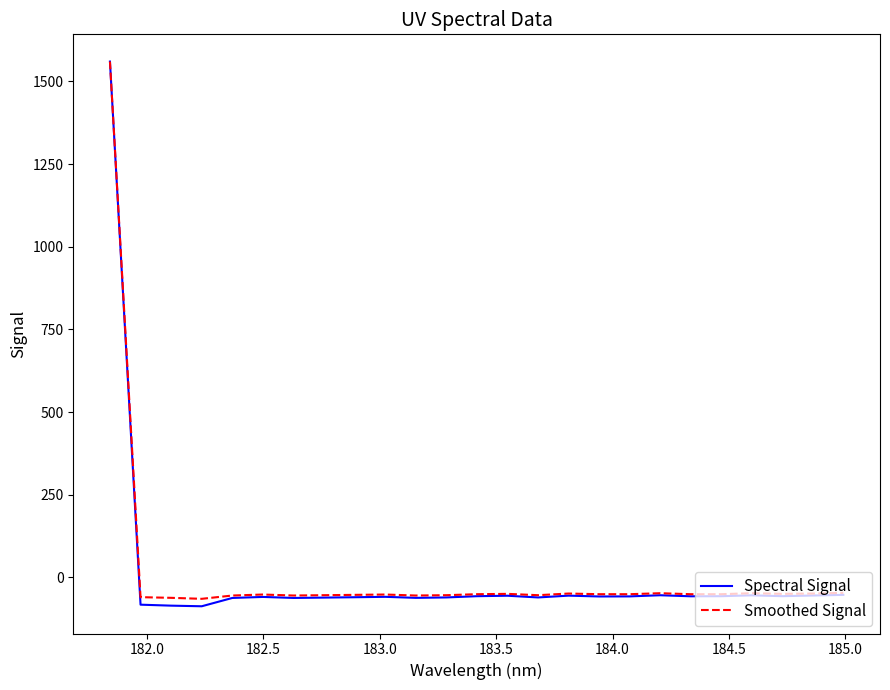

What is the minimum value shown in the chart?

-87.5